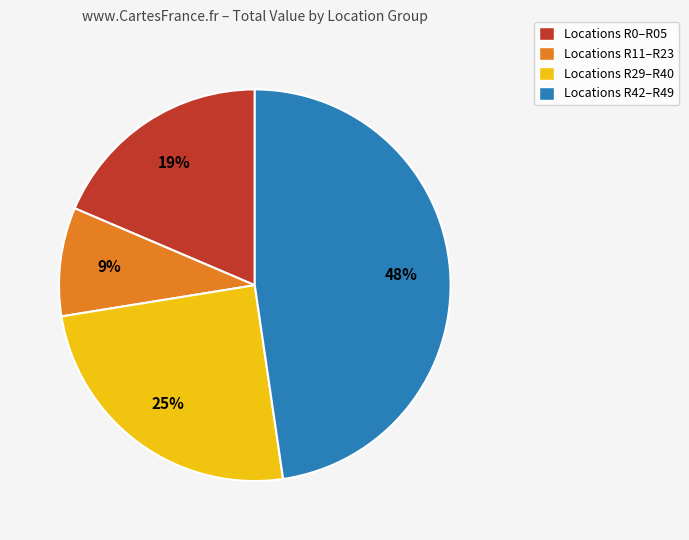

What is the largest slice in the pie chart?

Locations R42–R49